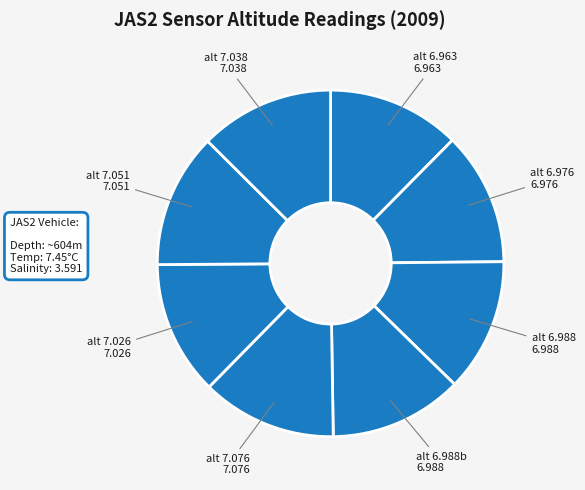

Is the sum of alt 7.026 7.026 and alt 7.038 7.038 greater than half?

No